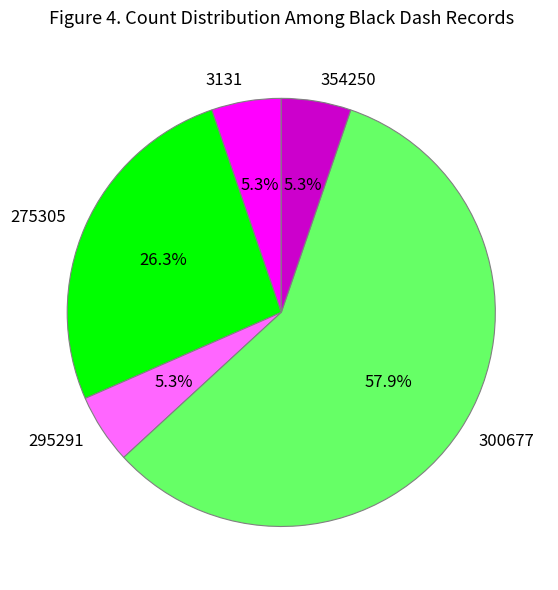

To the nearest percent, what percentage of the pie is 295291?

5%